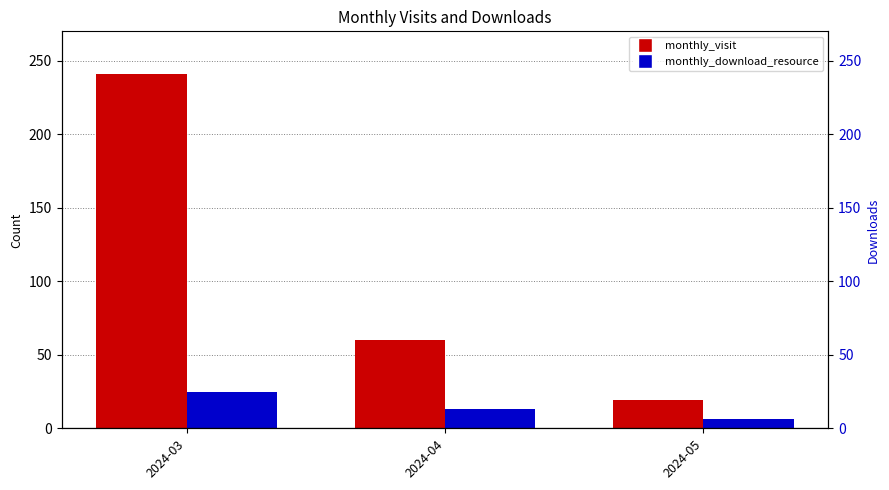

What is the sum of the monthly_visit values at 2024-05 and 2024-03?

260